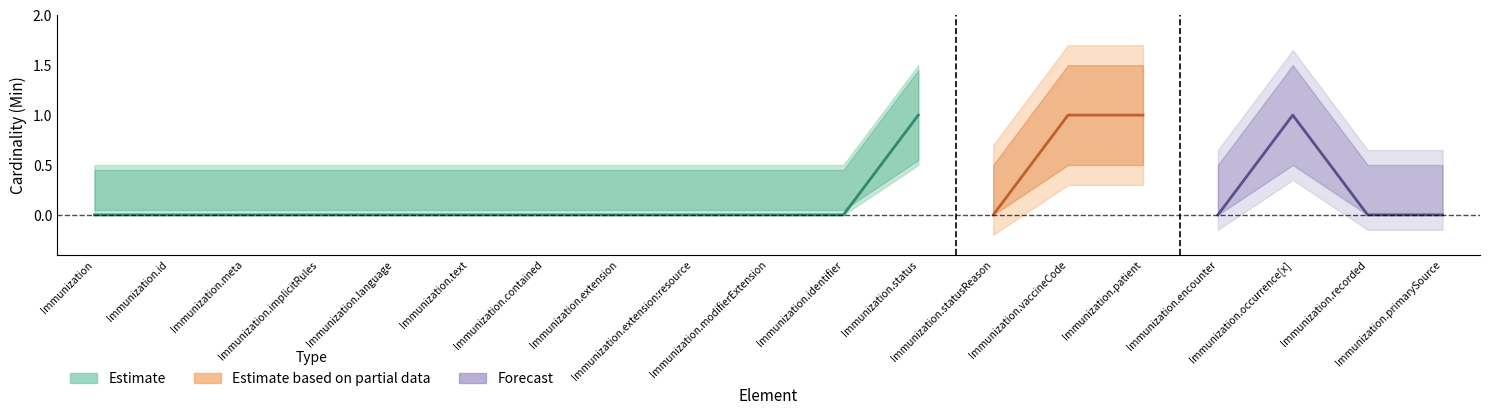

Does the chart have visible grid lines?

No